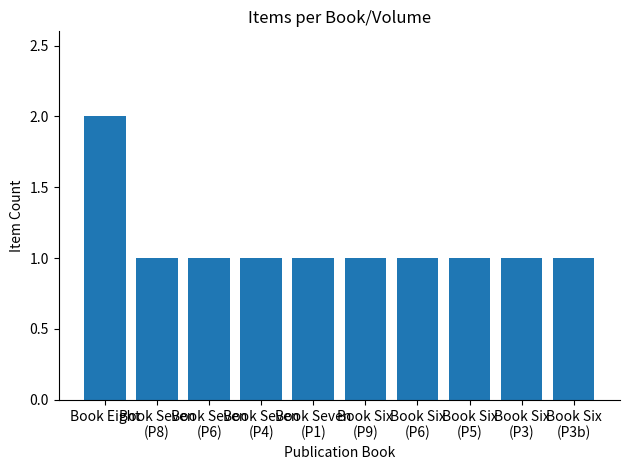

What is the value of the 4th bar from the left?

1